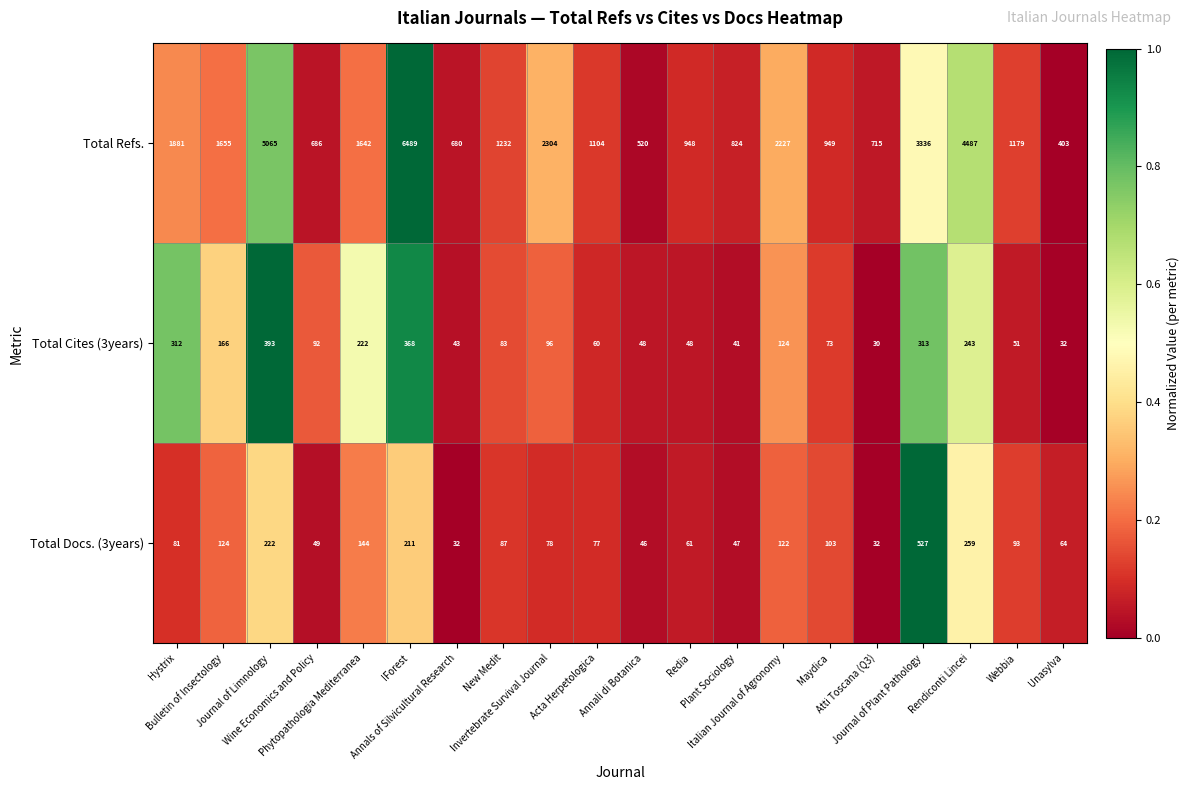

What is the average value of the Total Refs. series?

1916